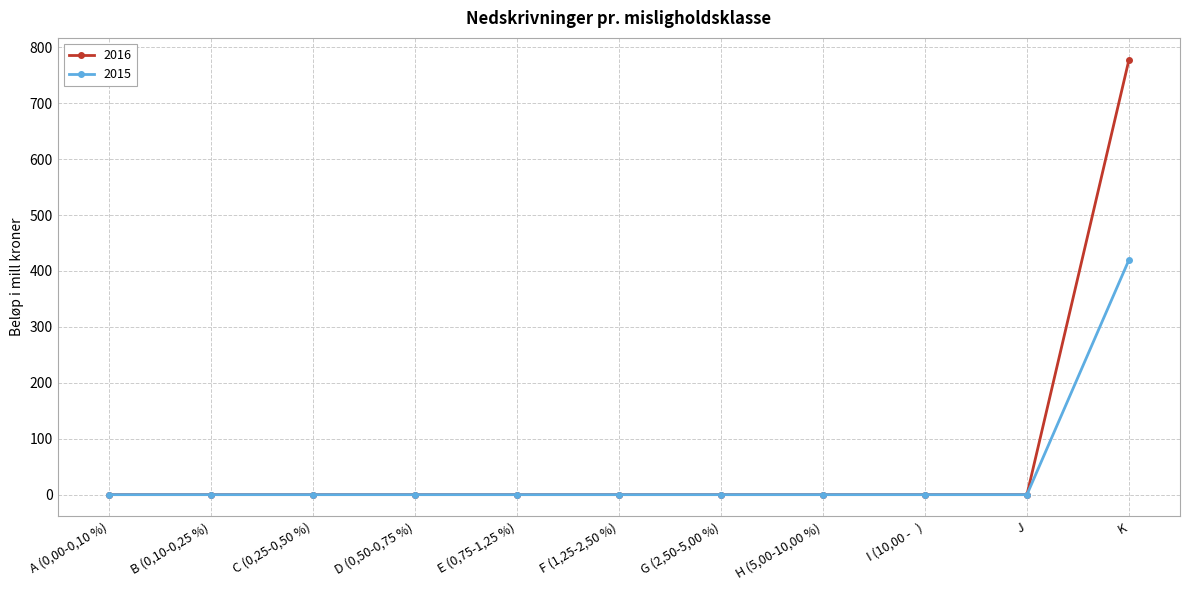

Reading left to right, transcribe all the data shown in this chart.

2016: A (0,00-0,10 %)=0	B (0,10-0,25 %)=0	C (0,25-0,50 %)=0	D (0,50-0,75 %)=0	E (0,75-1,25 %)=0	F (1,25-2,50 %)=0	G (2,50-5,00 %)=0	H (5,00-10,00 %)=0	I (10,00 -   )=0	J=0	K=778
2015: A (0,00-0,10 %)=0	B (0,10-0,25 %)=0	C (0,25-0,50 %)=0	D (0,50-0,75 %)=0	E (0,75-1,25 %)=0	F (1,25-2,50 %)=0	G (2,50-5,00 %)=0	H (5,00-10,00 %)=0	I (10,00 -   )=0	J=0	K=420